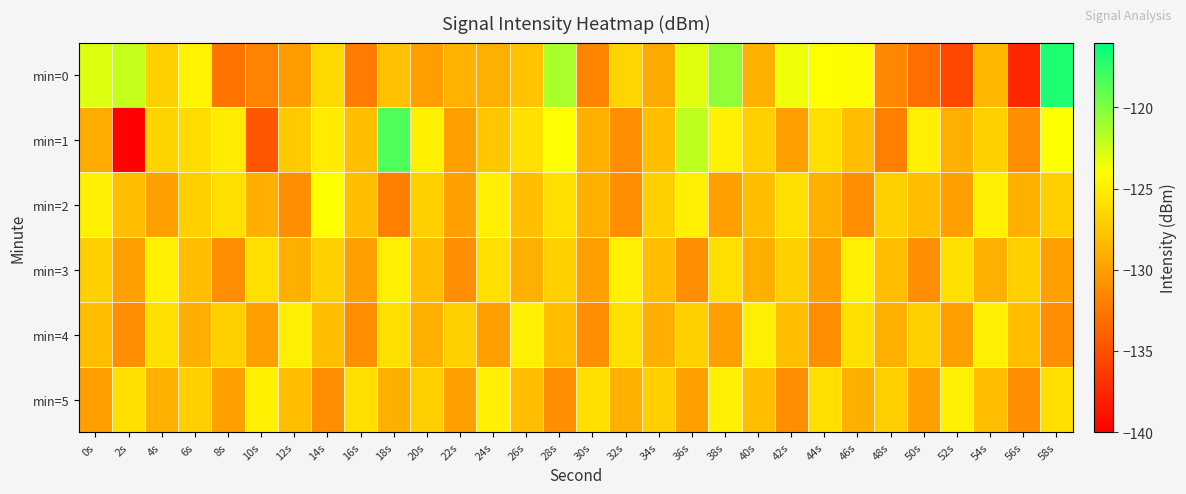

Which has a higher value, 32s or 50s?

32s